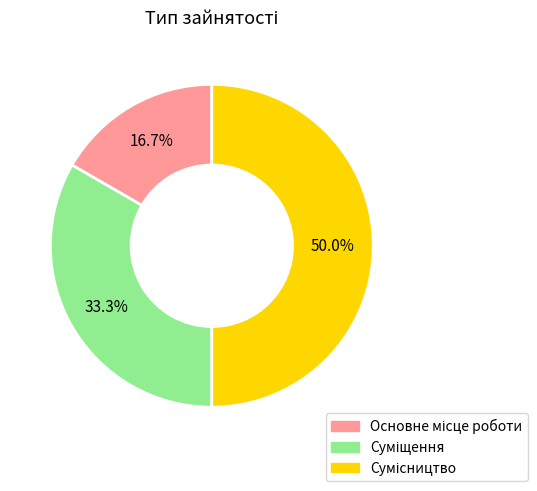

What is the change in value from Суміщення to Сумісництво?

+1